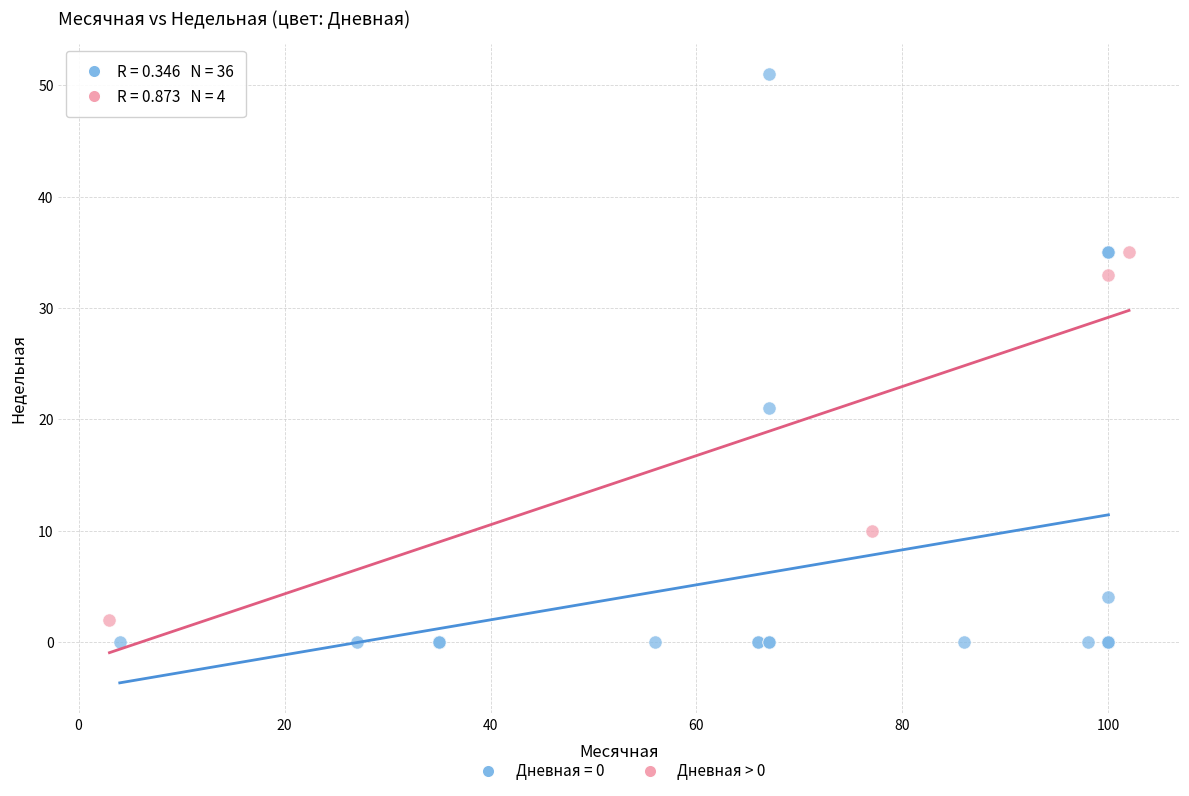

Which series has the largest Y range (max minus min)?

Дневная = 0